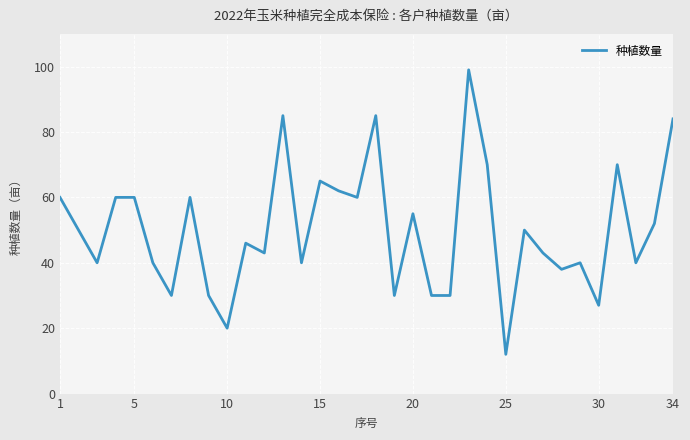

What is the greatest value displayed?

99